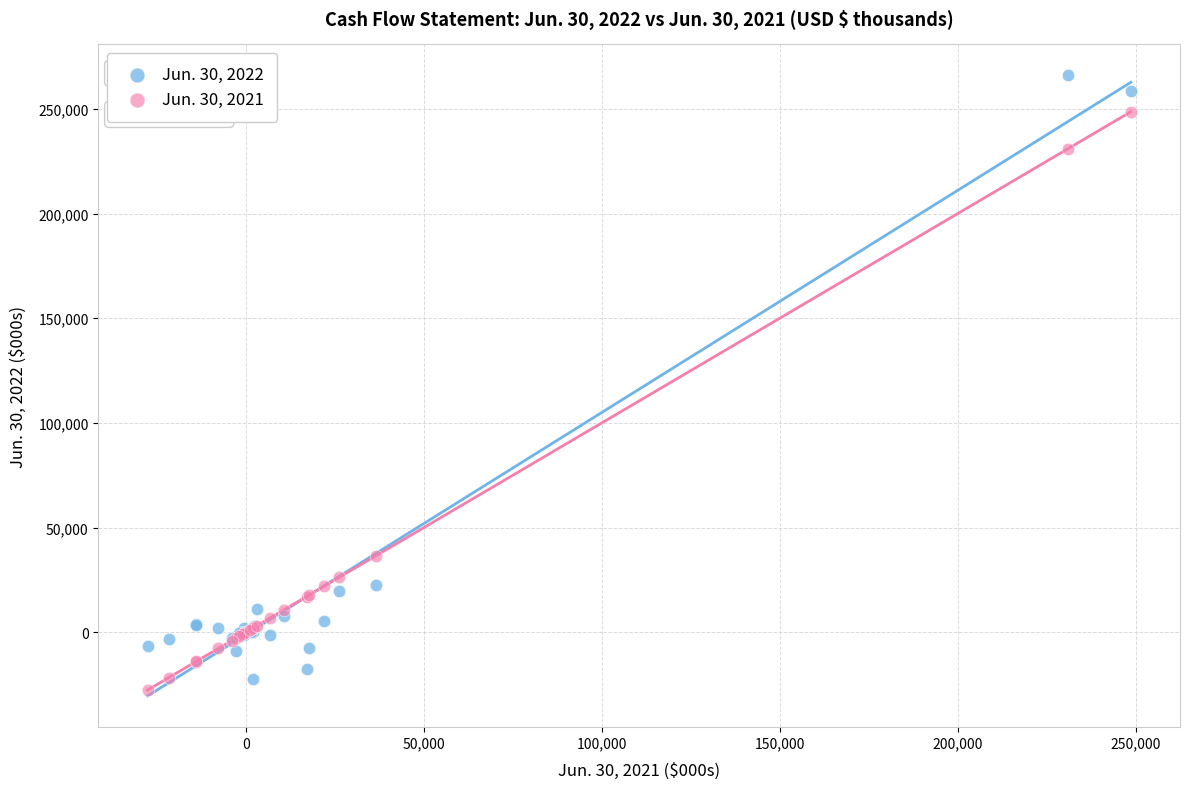

What is the X range (max minus min) for the scatter plot?

276364